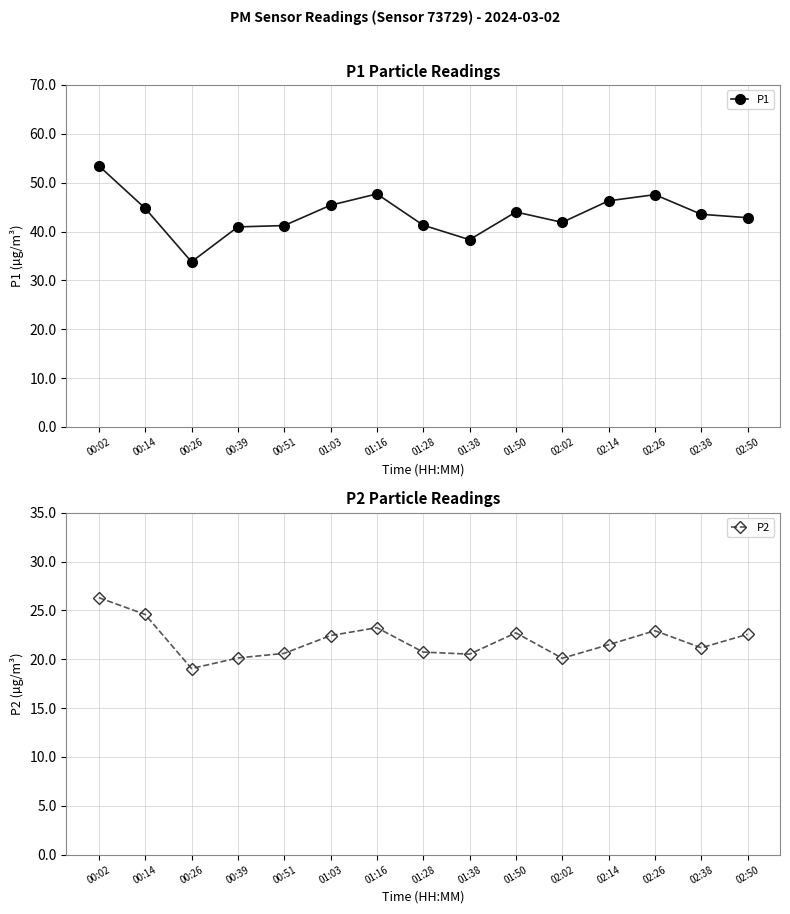

The value of P1 at 02:50 is 42.8. True or false?

True